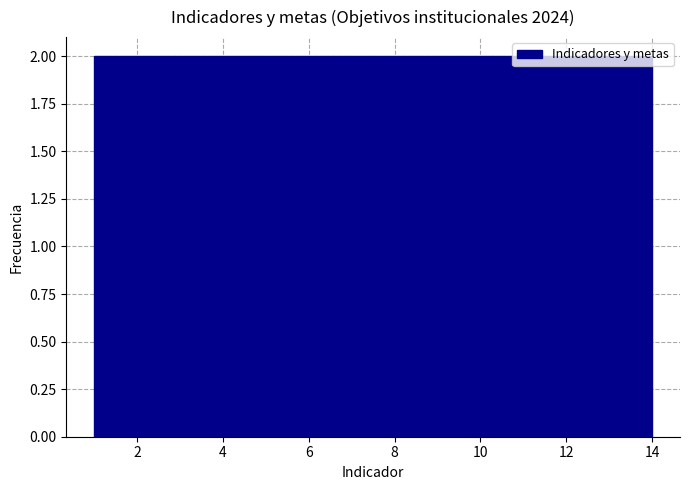

Reading left to right, transcribe this chart: for each bar, give the range it covers on the x-axis and its height. Neither the bar edges nor the heights are printed on the chart, so give them approximately, as read against the axes.

1.0 to 2.8: 2
2.8 to 4.8: 2
4.8 to 6.6: 2
6.6 to 8.4: 2
8.4 to 10.2: 2
10.2 to 12.2: 2
12.2 to 14.0: 2